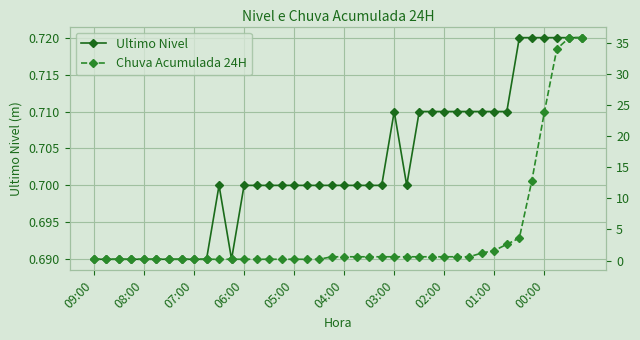

True or false: Chuva Acumulada 24H has more than 0 interior local peaks.

False